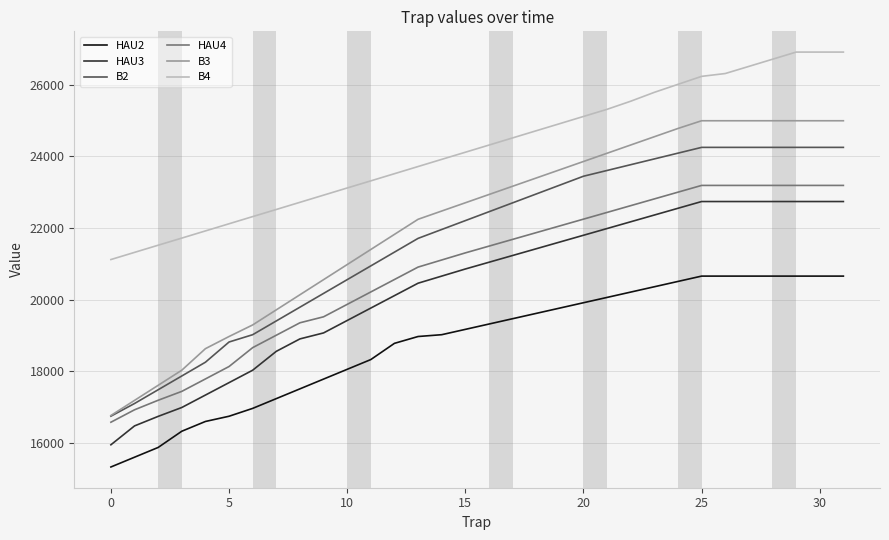

True or false: B2 and B4 cross at least once.

False